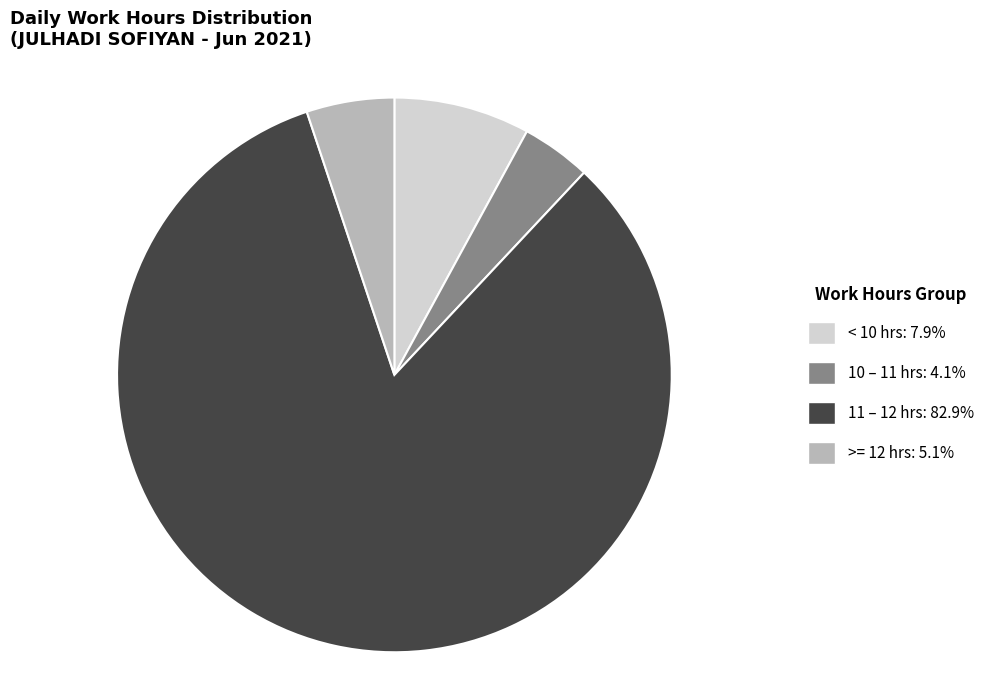

Is there a majority slice in this chart?

Yes